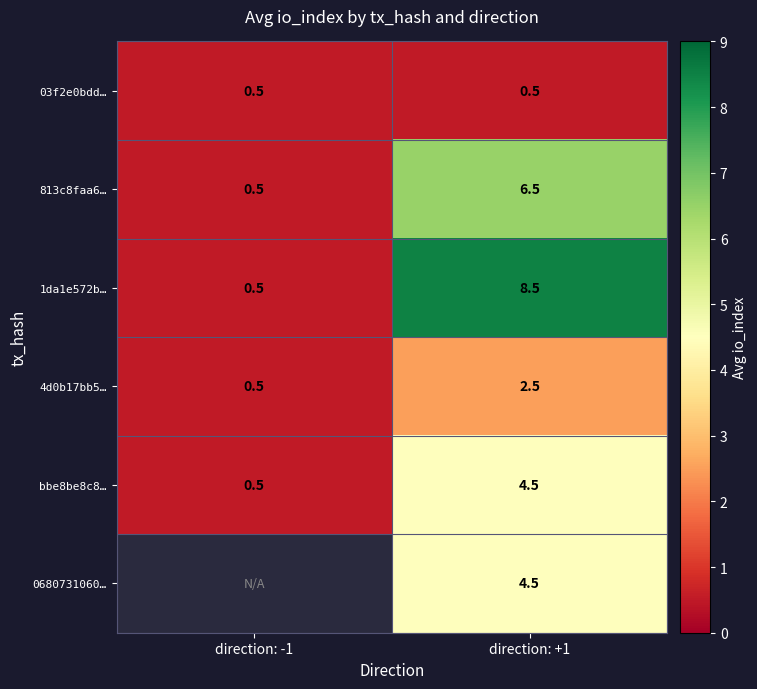

Which label corresponds to the largest value in the chart?

direction: +1